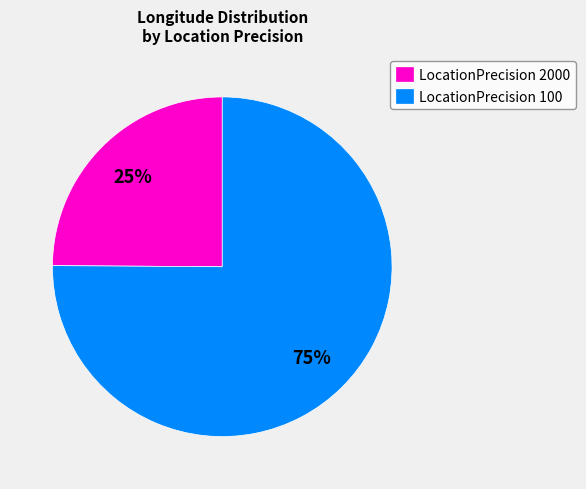

True or false: LocationPrecision 2000 accounts for 19% of the total.

False